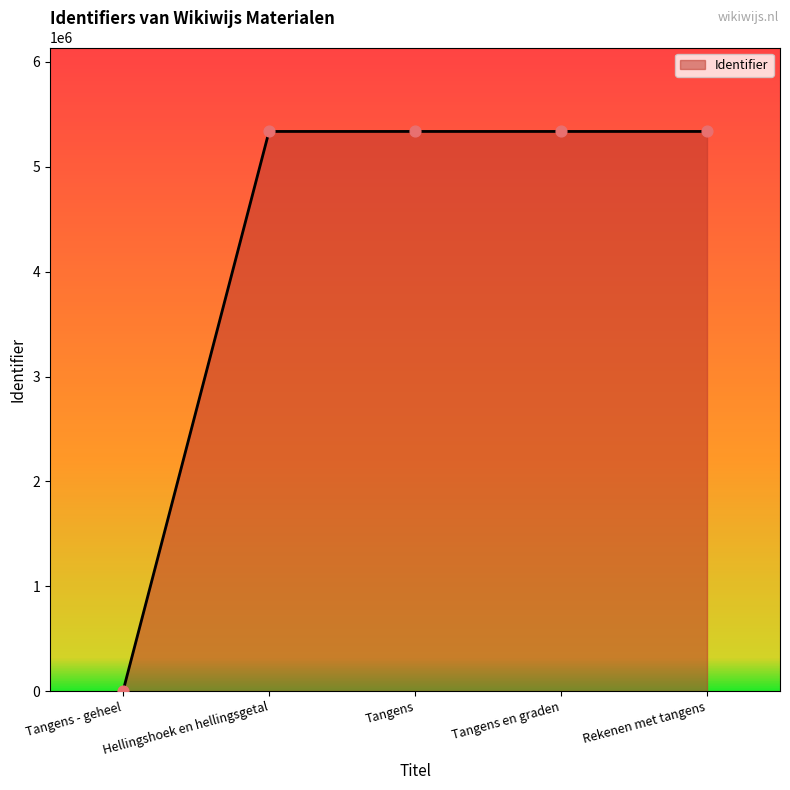

Approximately how many times larger is the value at Tangens en graden compared to Tangens?

1.0